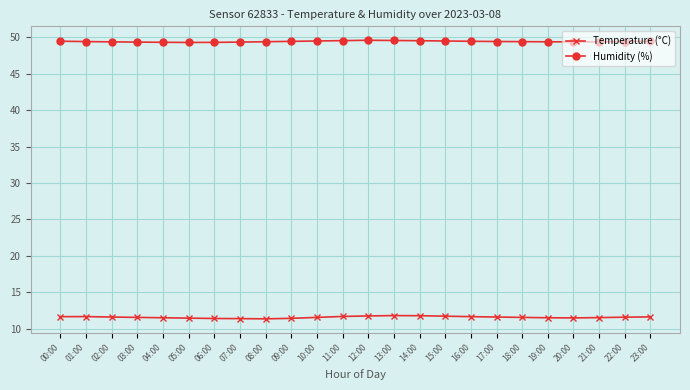

Does the chart have visible grid lines?

Yes